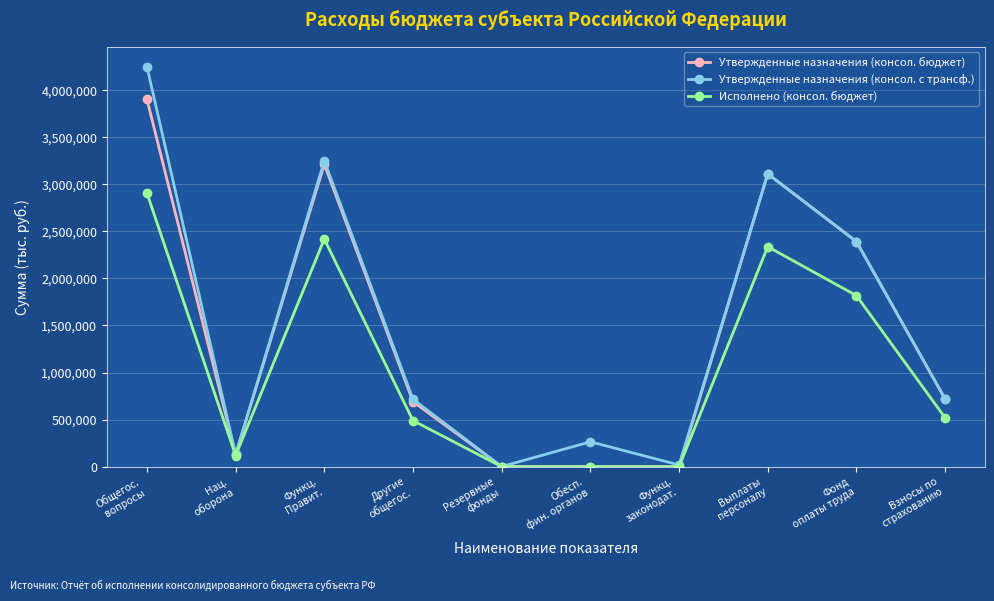

Where is the first local maximum for Утвержденные назначения (консол. бюджет)?

Функц.
Правит.